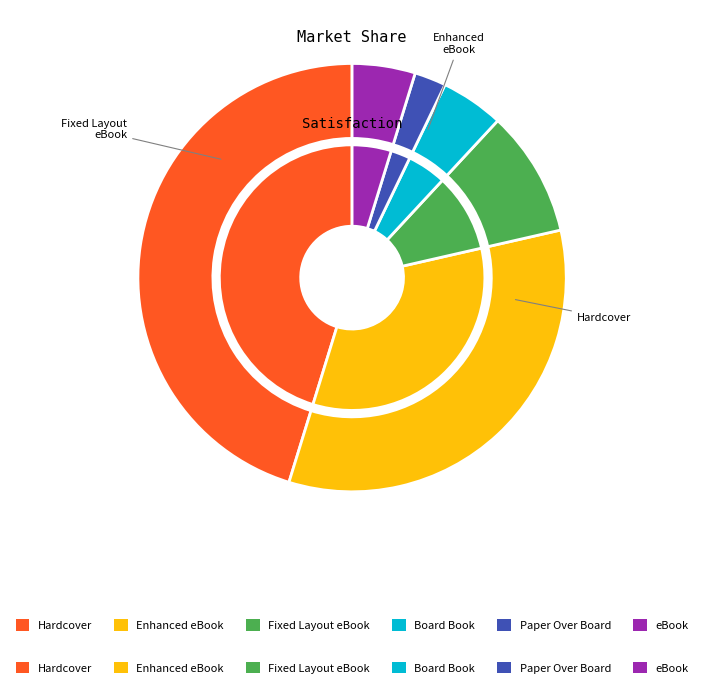

Rank the series at Fixed Layout eBook from lowest to highest value.

outer, inner